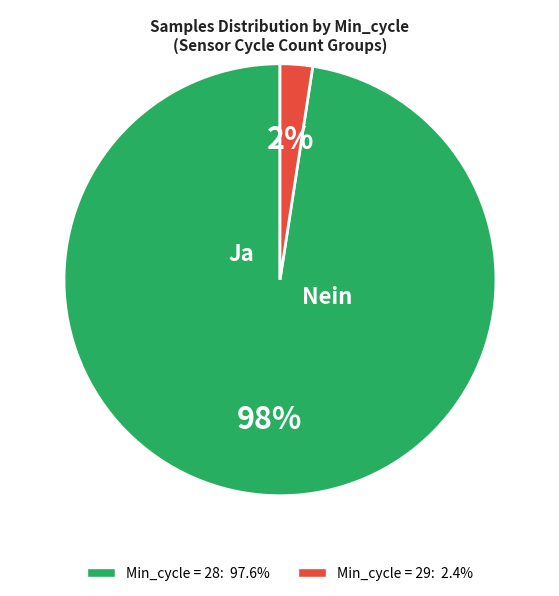

Does any single category account for the majority?

Yes